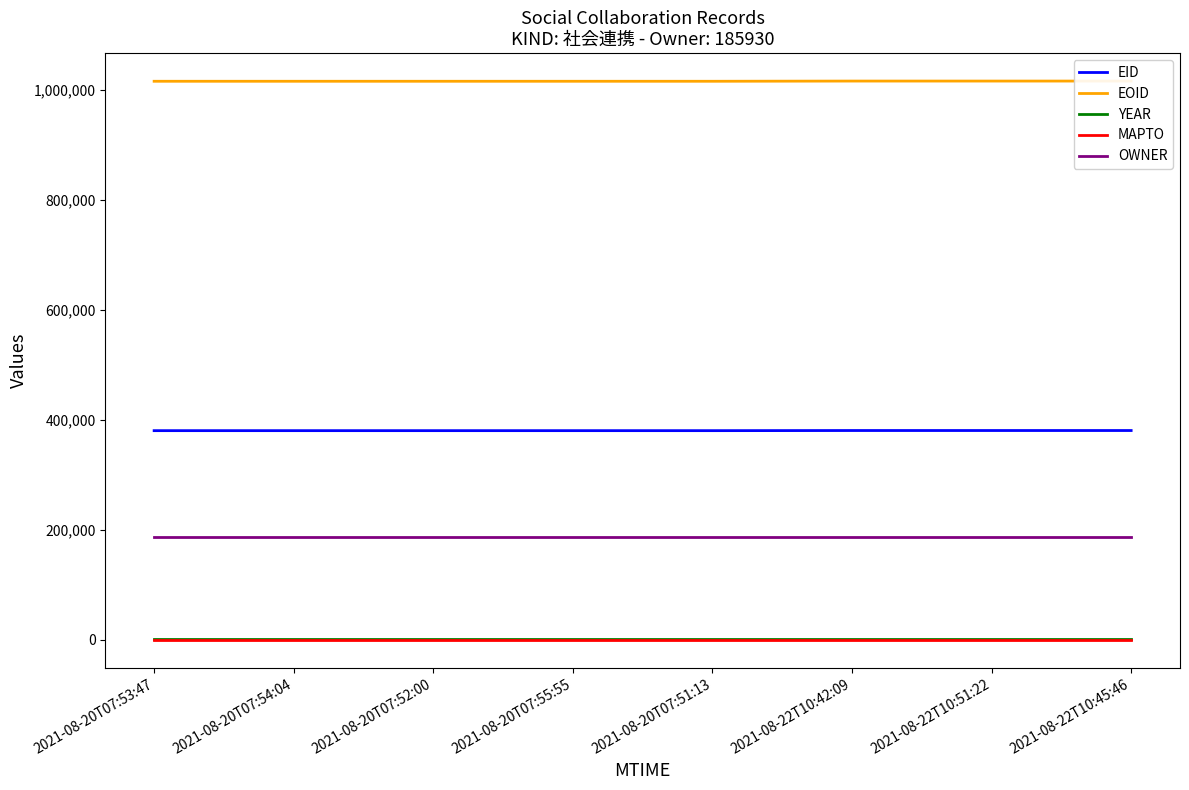

At how many categories does at least one series exceed 217666?

8